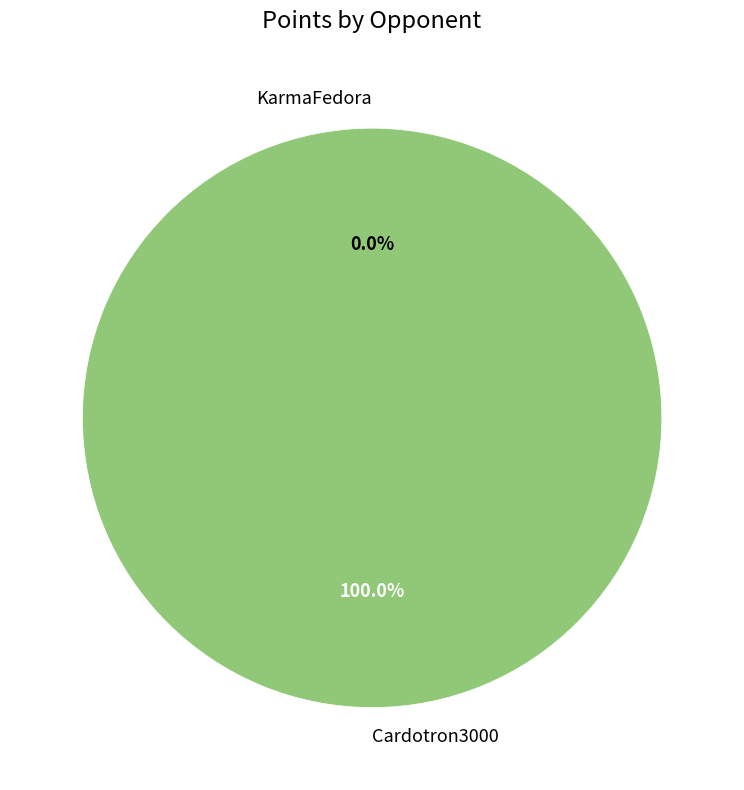

What is the majority slice?

Cardotron3000